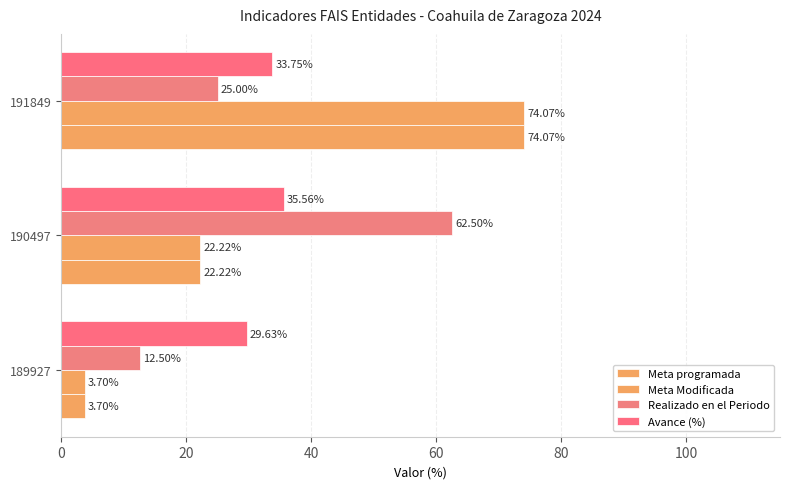

How many values in the Meta programada series exceed 22?

2